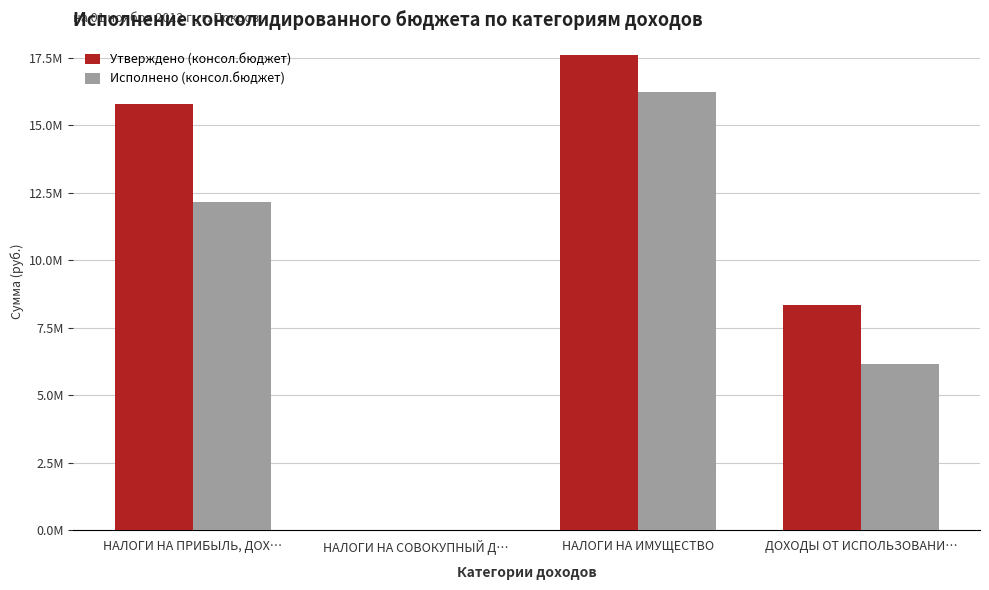

What are all the series names shown in the legend?

Утверждено (консол.бюджет), Исполнено (консол.бюджет)